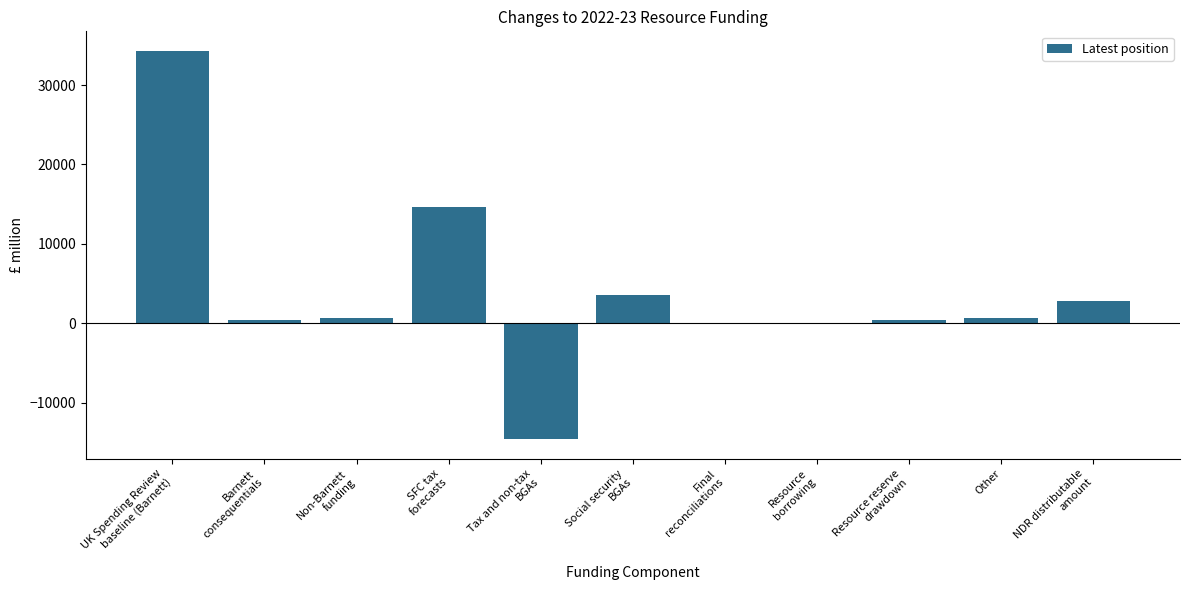

What is the greatest value displayed?

34322.1